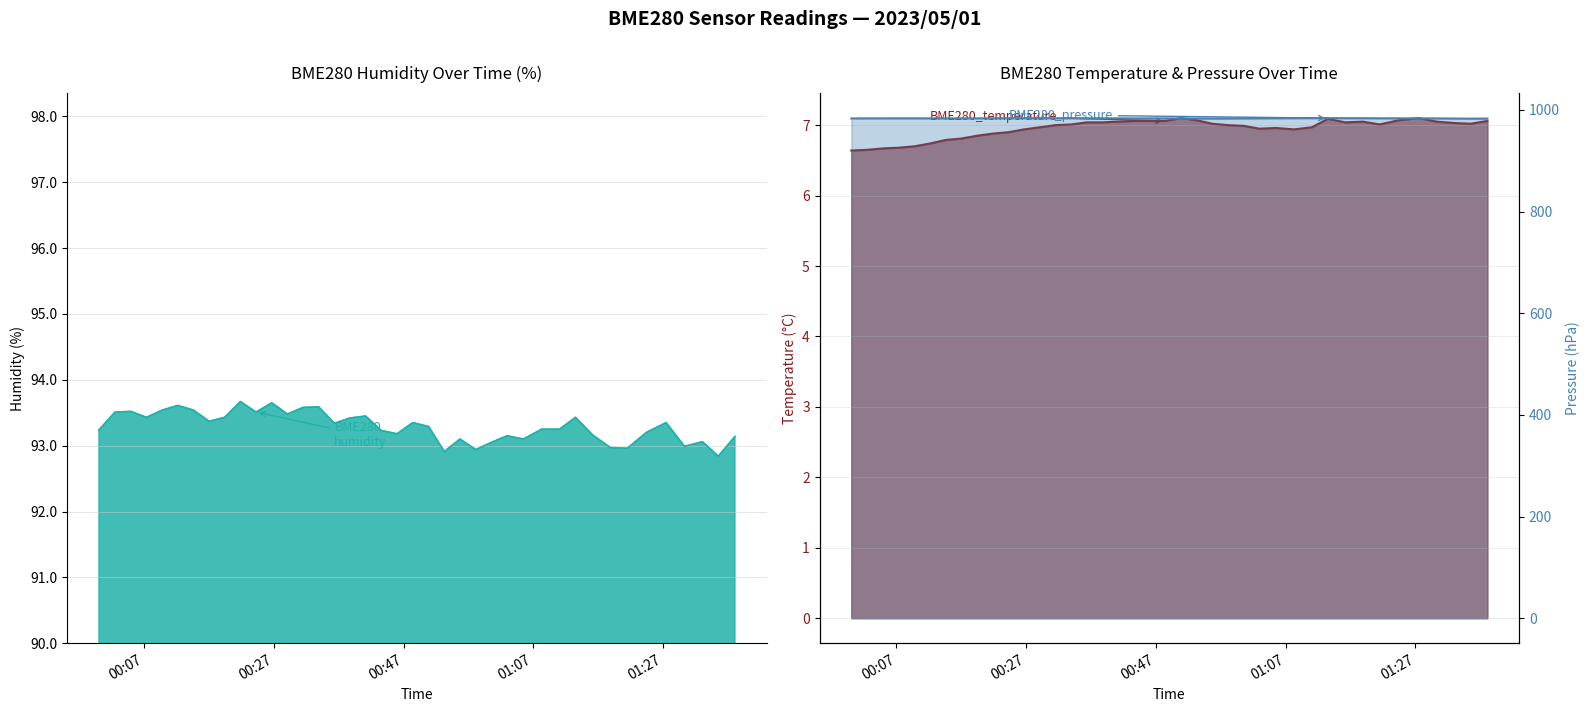

How many interior local peaks does the BME280_humidity series have?

12